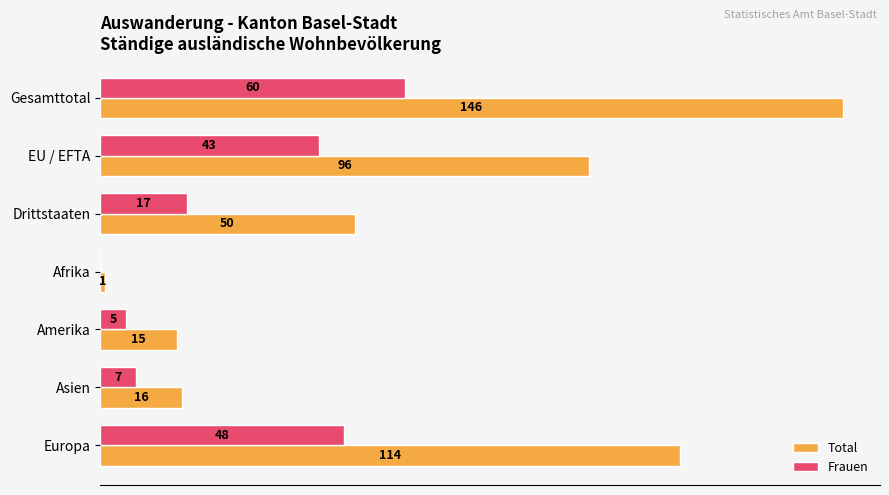

Between Drittstaaten and Asien, which series saw the biggest shift?

Total